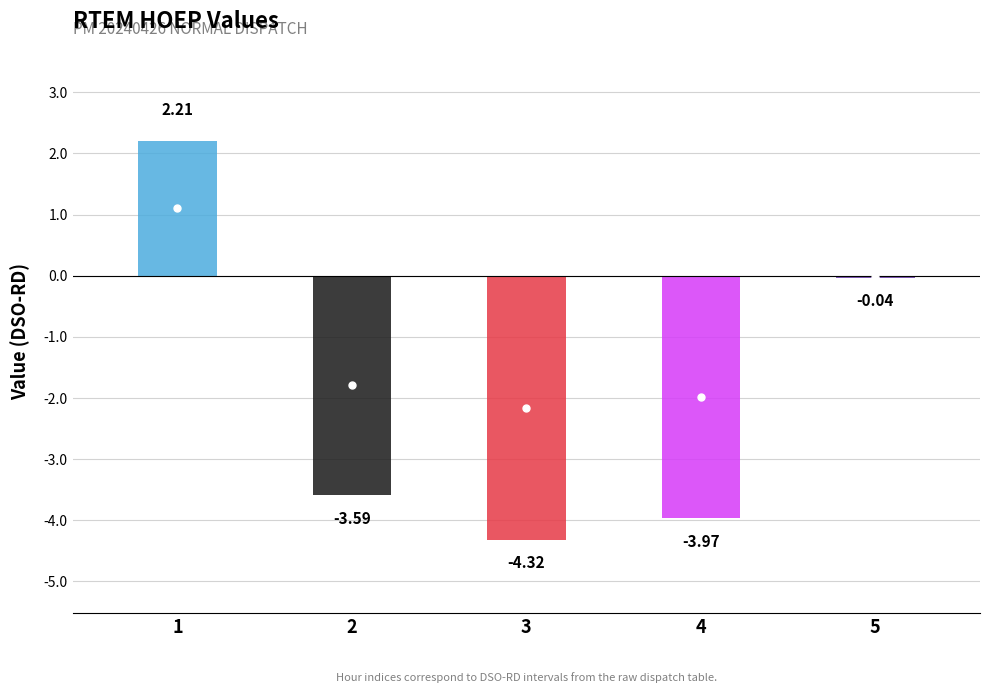

Where is the first local minimum?

3